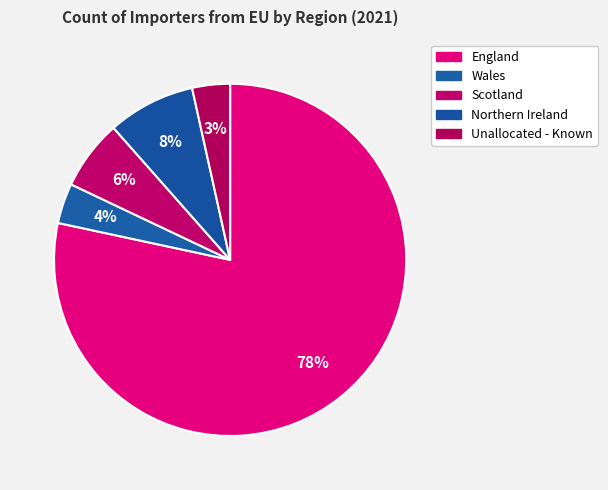

What is the change in value from Northern Ireland to Unallocated - Known?

-7584